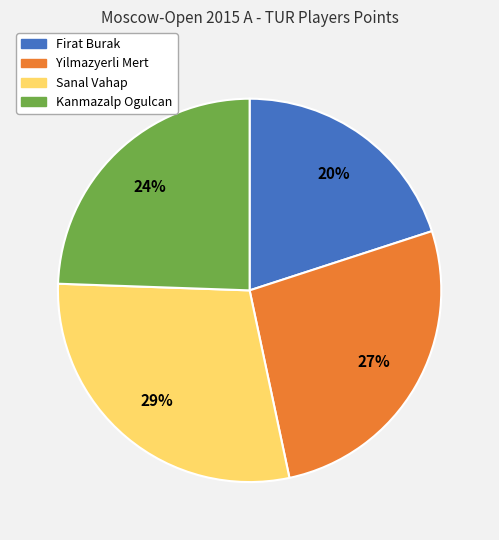

To the nearest percent, what percentage of the pie is Sanal Vahap?

29%